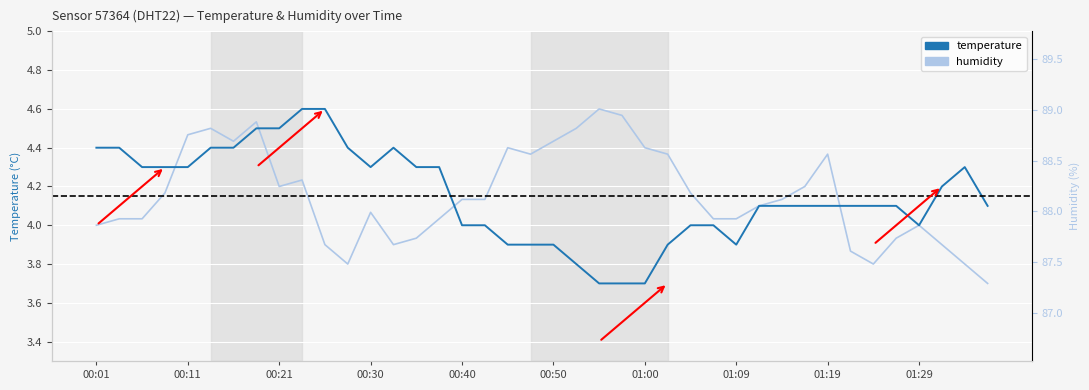

How many lines are shown in the chart?

2